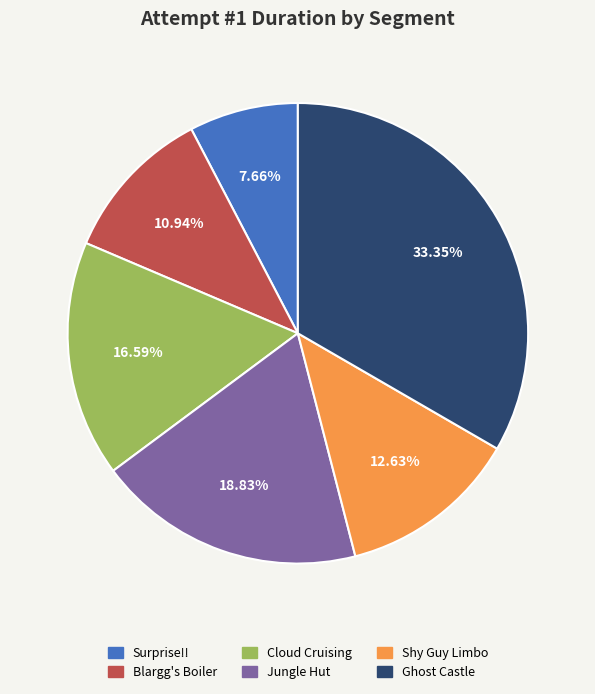

Do Shy Guy Limbo and Jungle Hut together represent more than half of the pie?

No